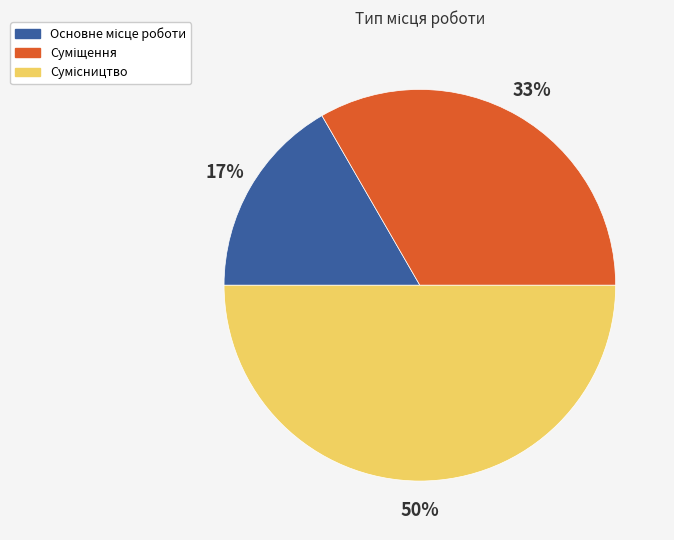

To the nearest percent, what is the average slice percentage?

33%